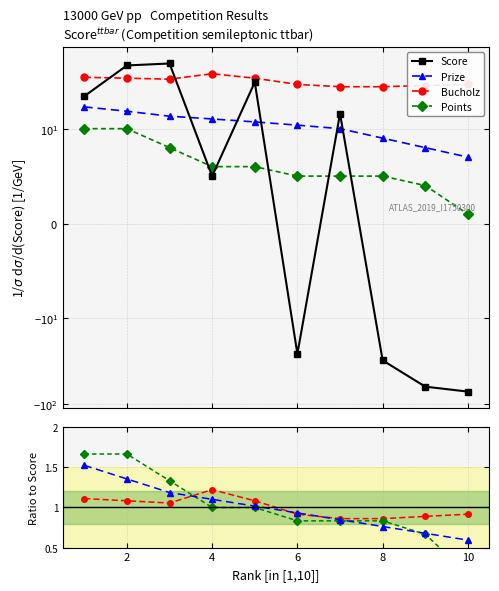

How many lines are shown in the chart?

4